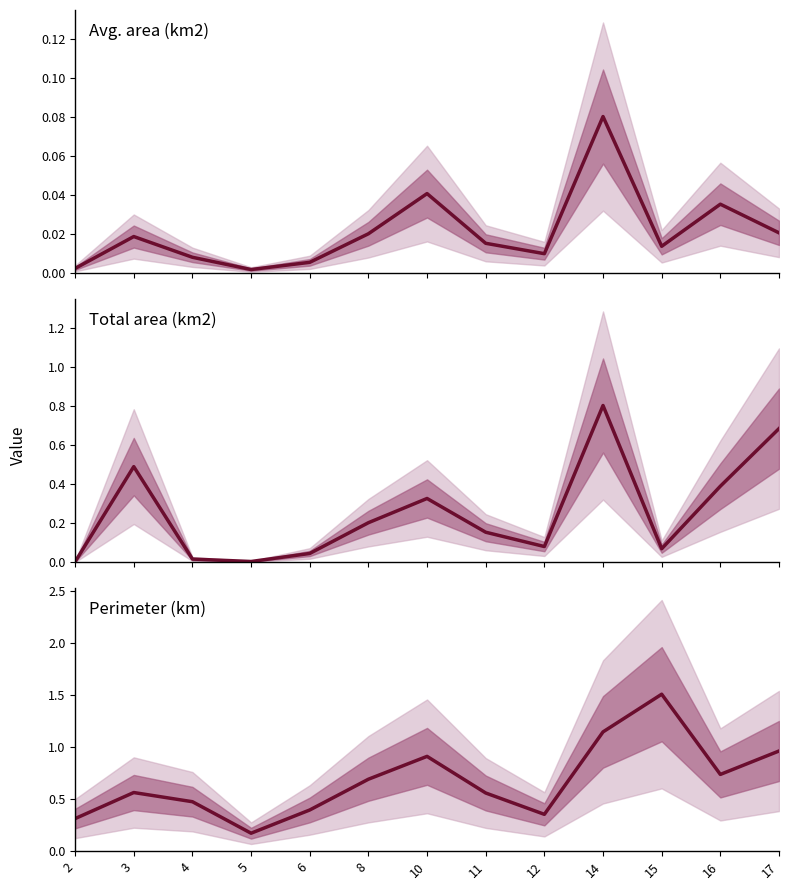

Which has a higher value, 8 or 16?

16